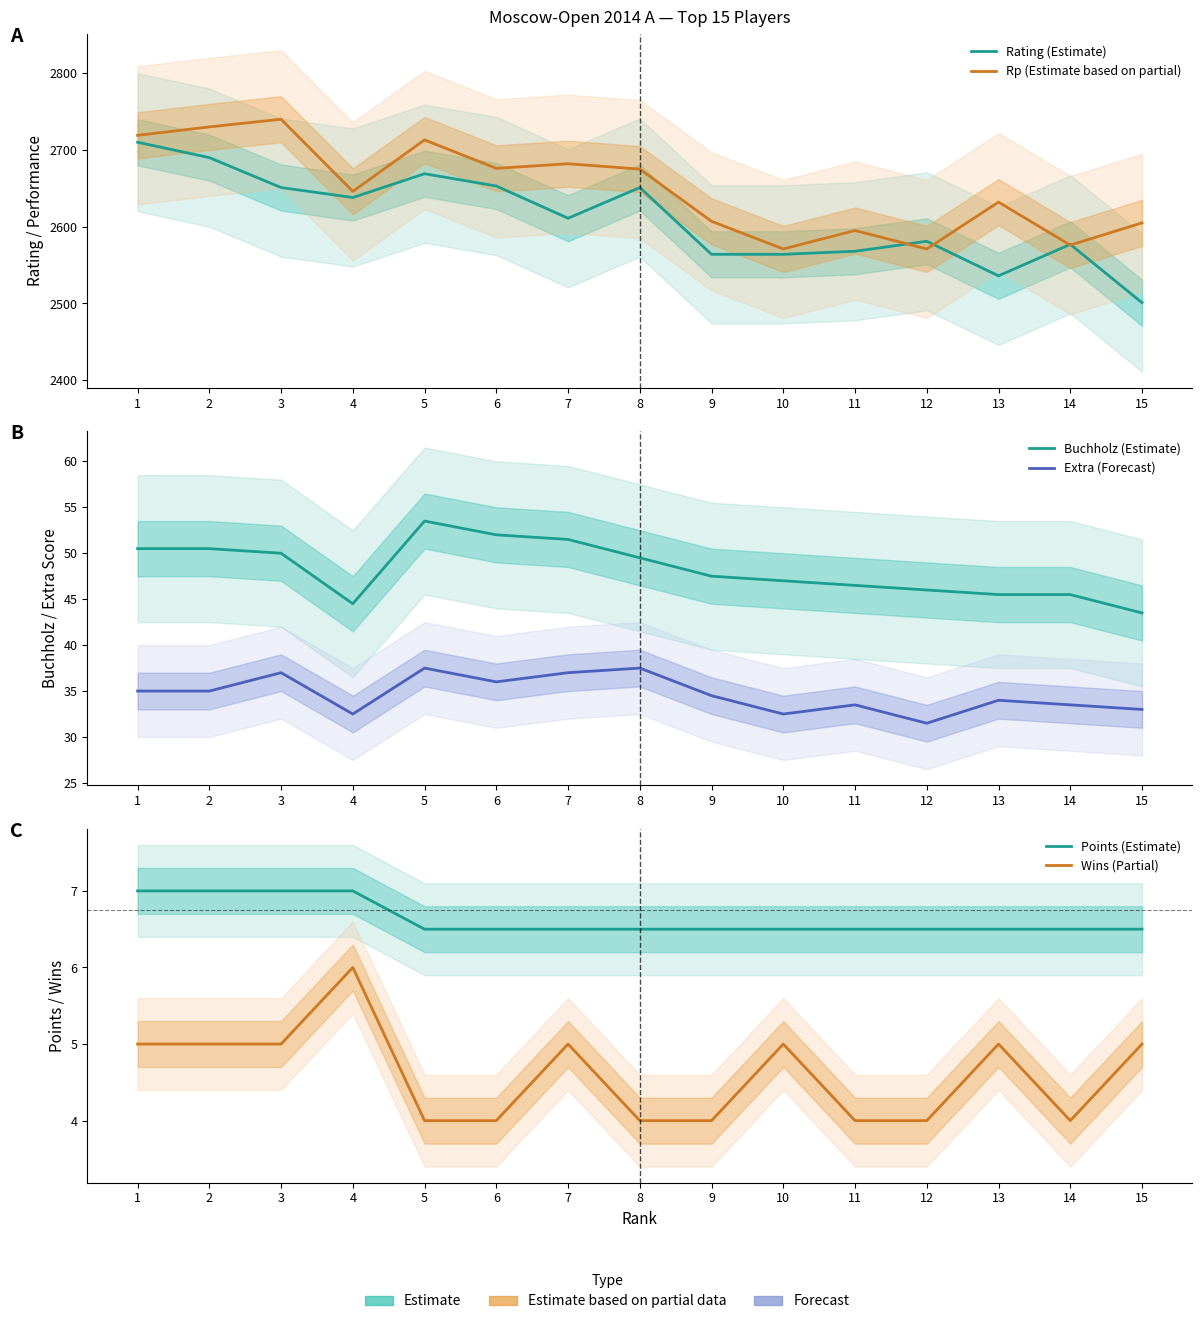

What is the difference between the highest and lowest values at 14?

2573.0